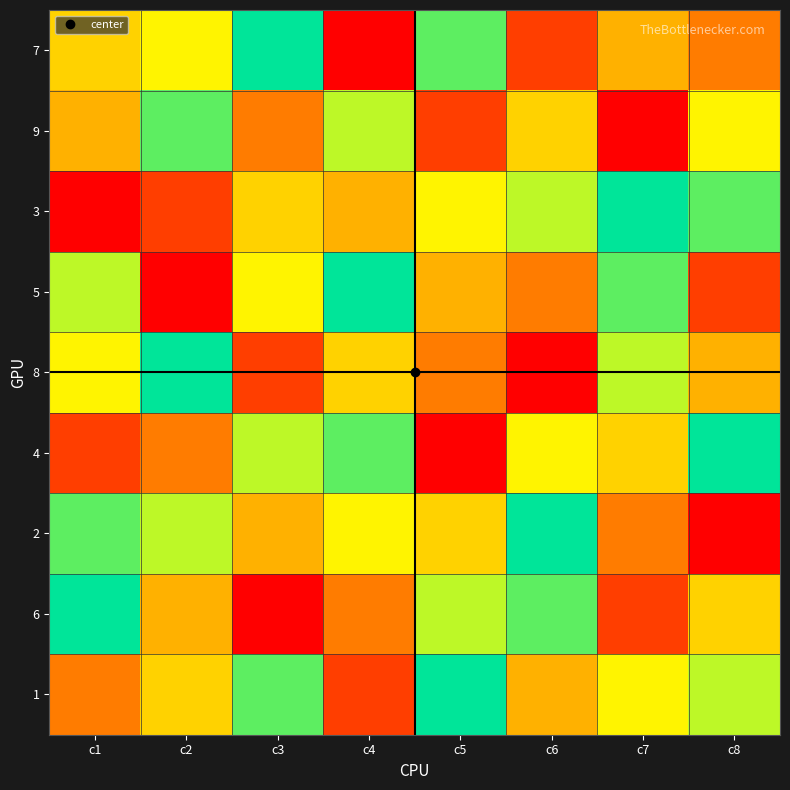

Between c4 and c5, which series saw the biggest shift?

7